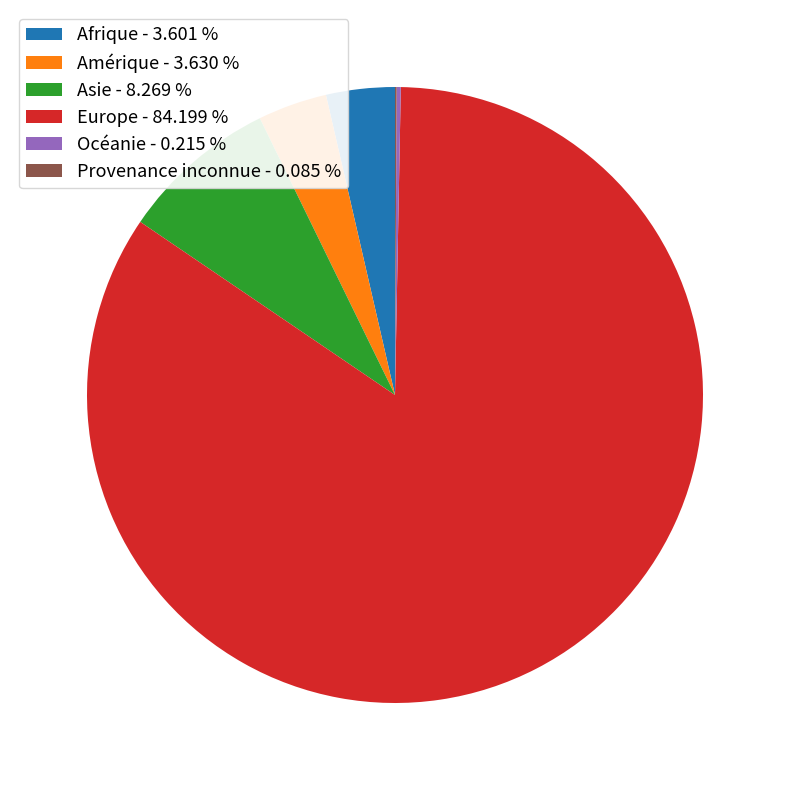

Does Europe - 84.199 % account for over 50% of the chart?

Yes